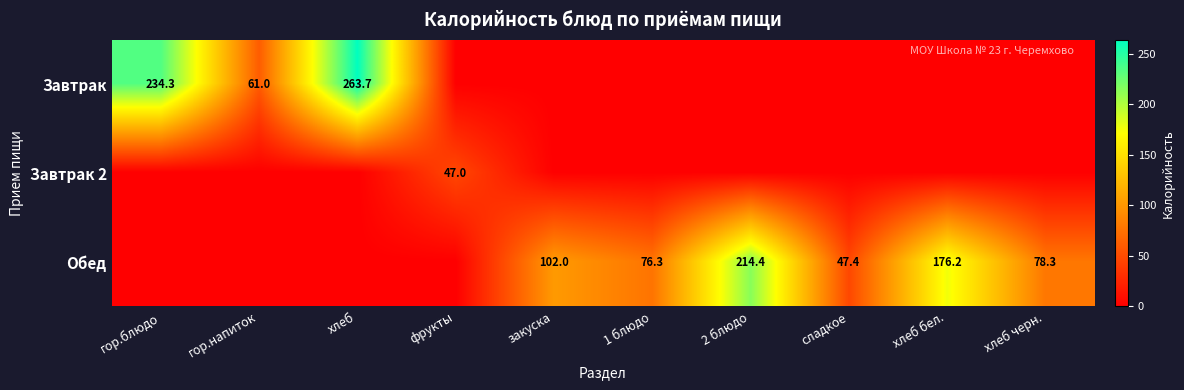

How many series are shown in this chart?

3